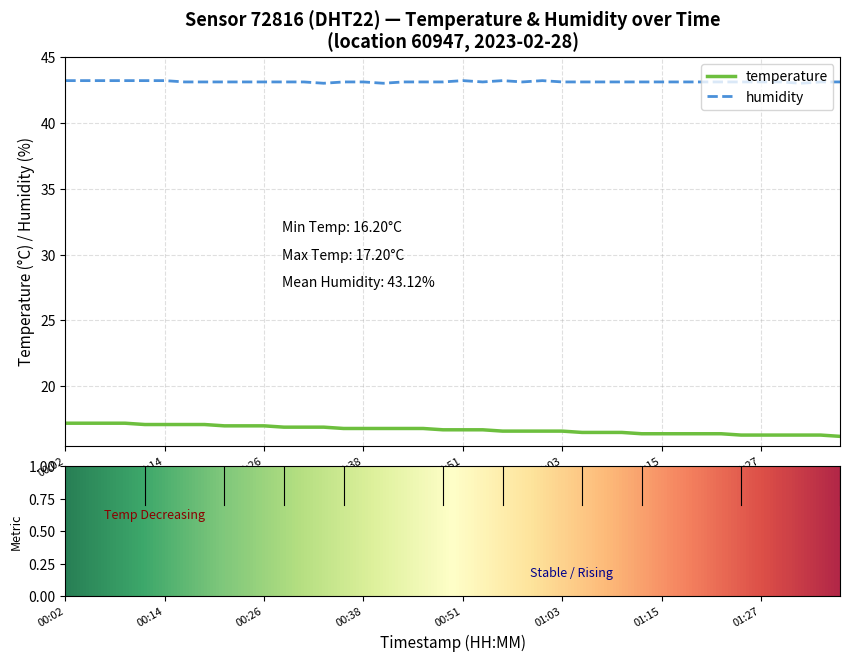

What are all the series names shown in the legend?

temperature, humidity